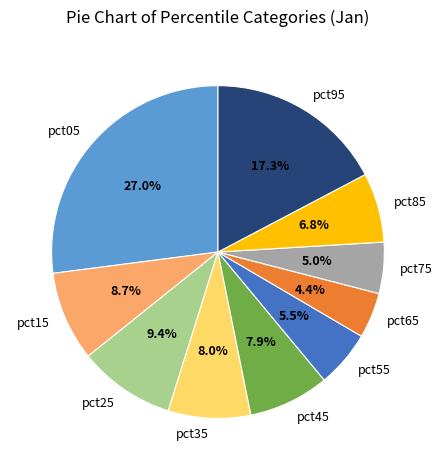

How many slices are in this pie chart?

10